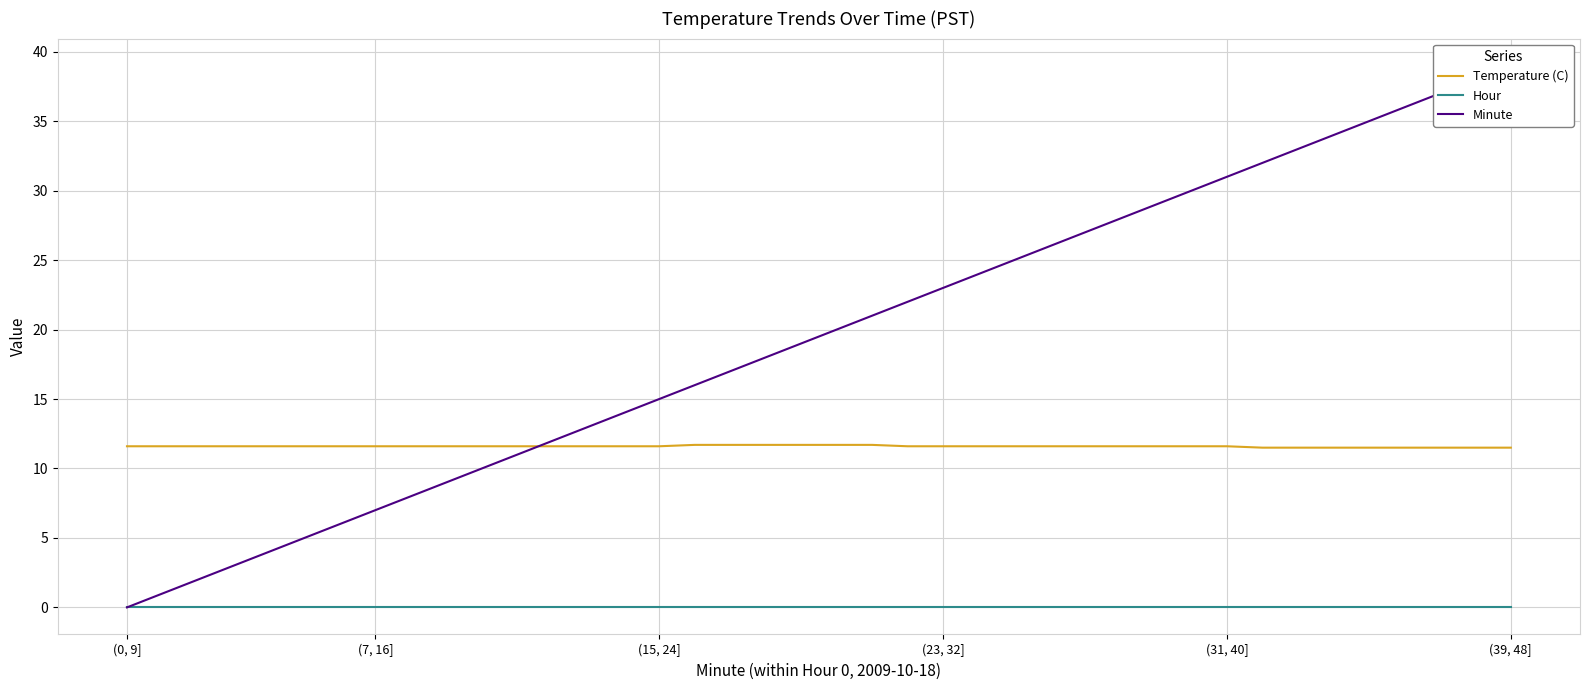

What is the difference between the maximum and minimum values in the Minute series?

39.0